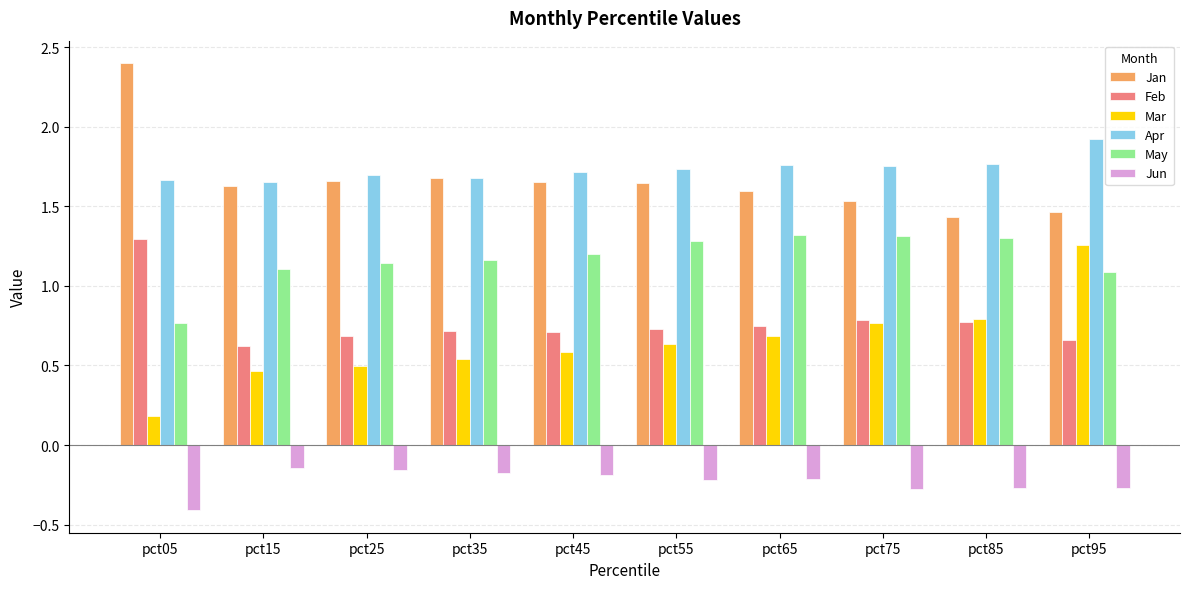

What is the minimum value for Mar?

0.2